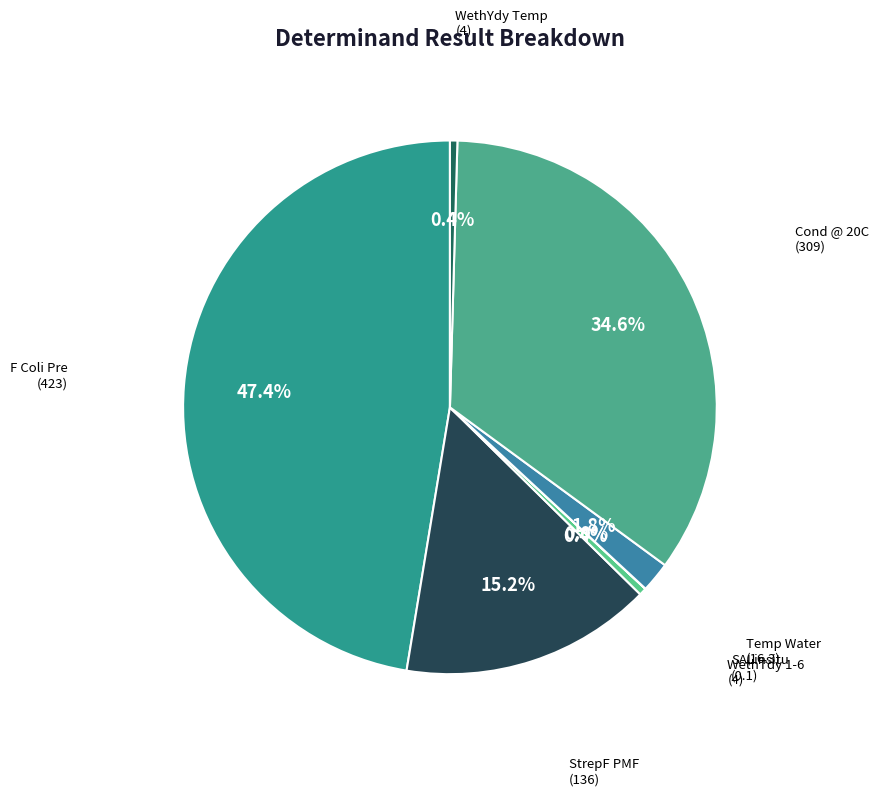

Is it true that Temp Water is 7% of the pie?

False